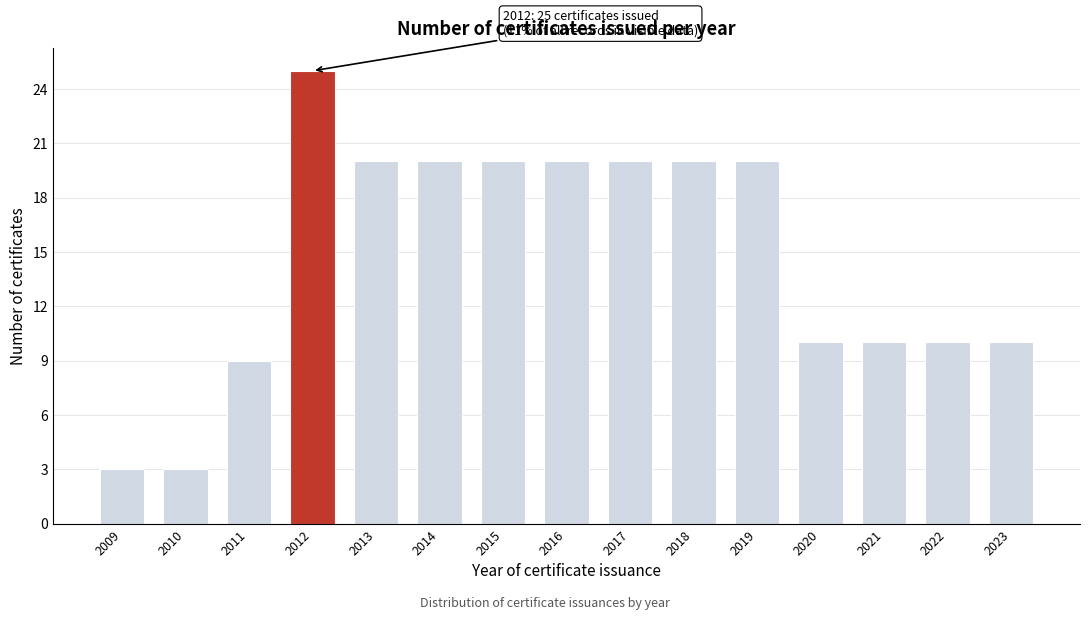

Reading left to right, extract all data points from this chart.

2009=3	2010=3	2011=9	2012=25	2013=20	2014=20	2015=20	2016=20	2017=20	2018=20	2019=20	2020=10	2021=10	2022=10	2023=10